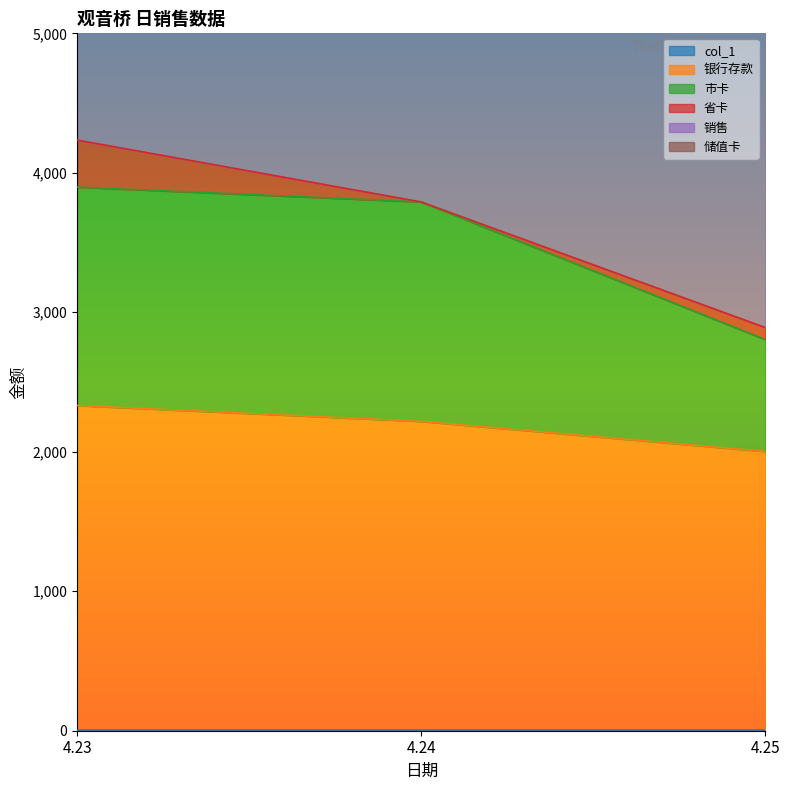

What is the difference between the maximum and second lowest values in the 银行存款 series?

113.5